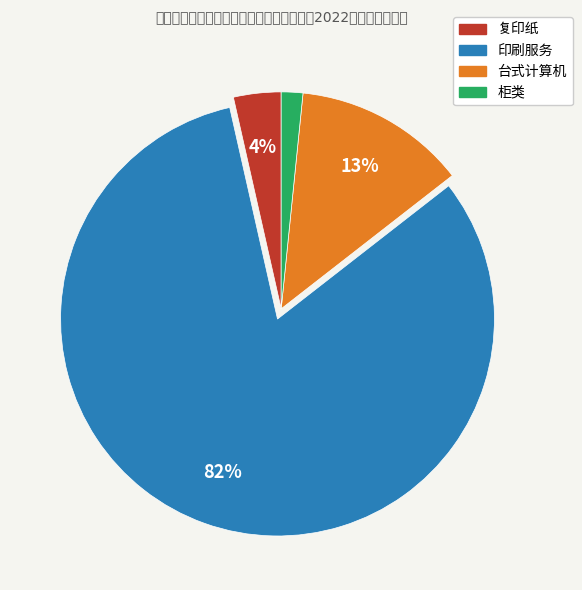

Is there any slice that represents more than half of the pie?

Yes